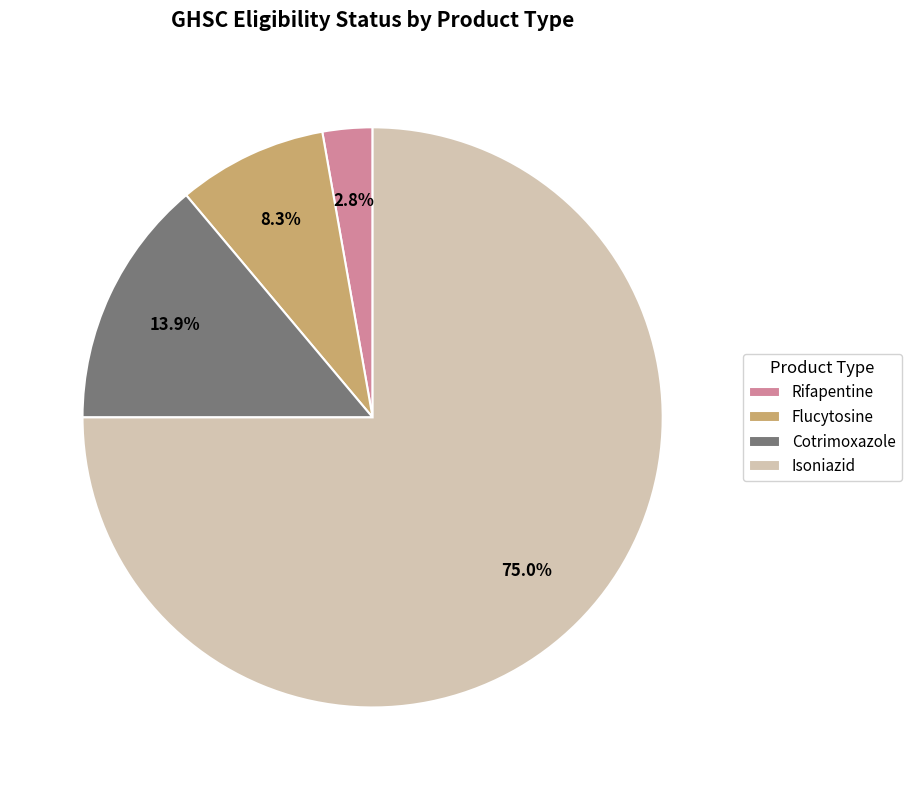

What is the ratio of the value at Rifapentine to the value at Flucytosine?

0.3